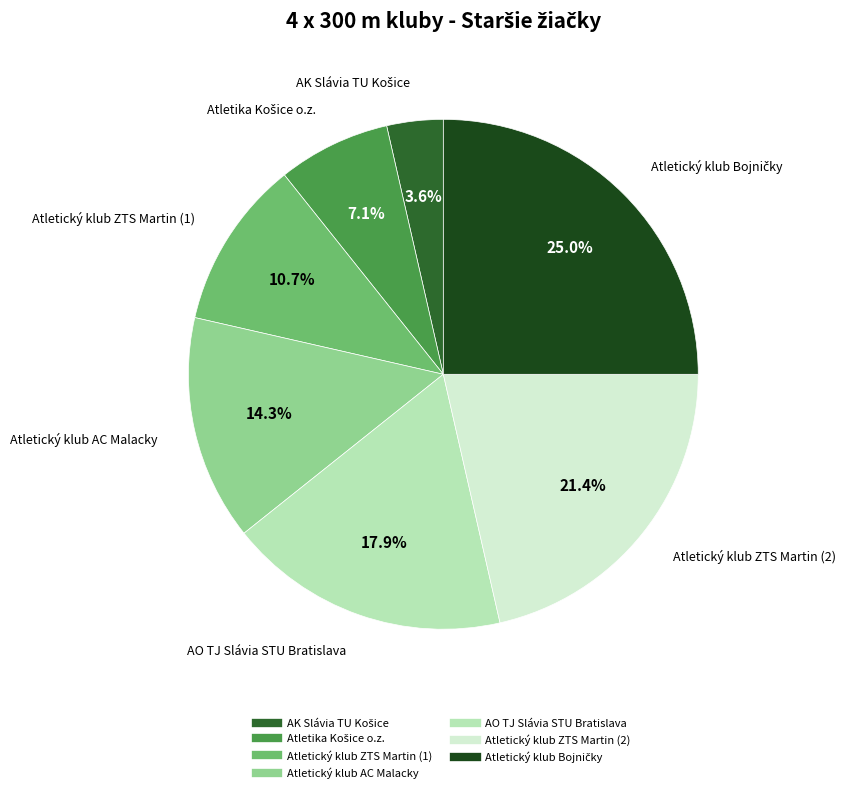

Does AO TJ Slávia STU Bratislava account for over 50% of the chart?

No